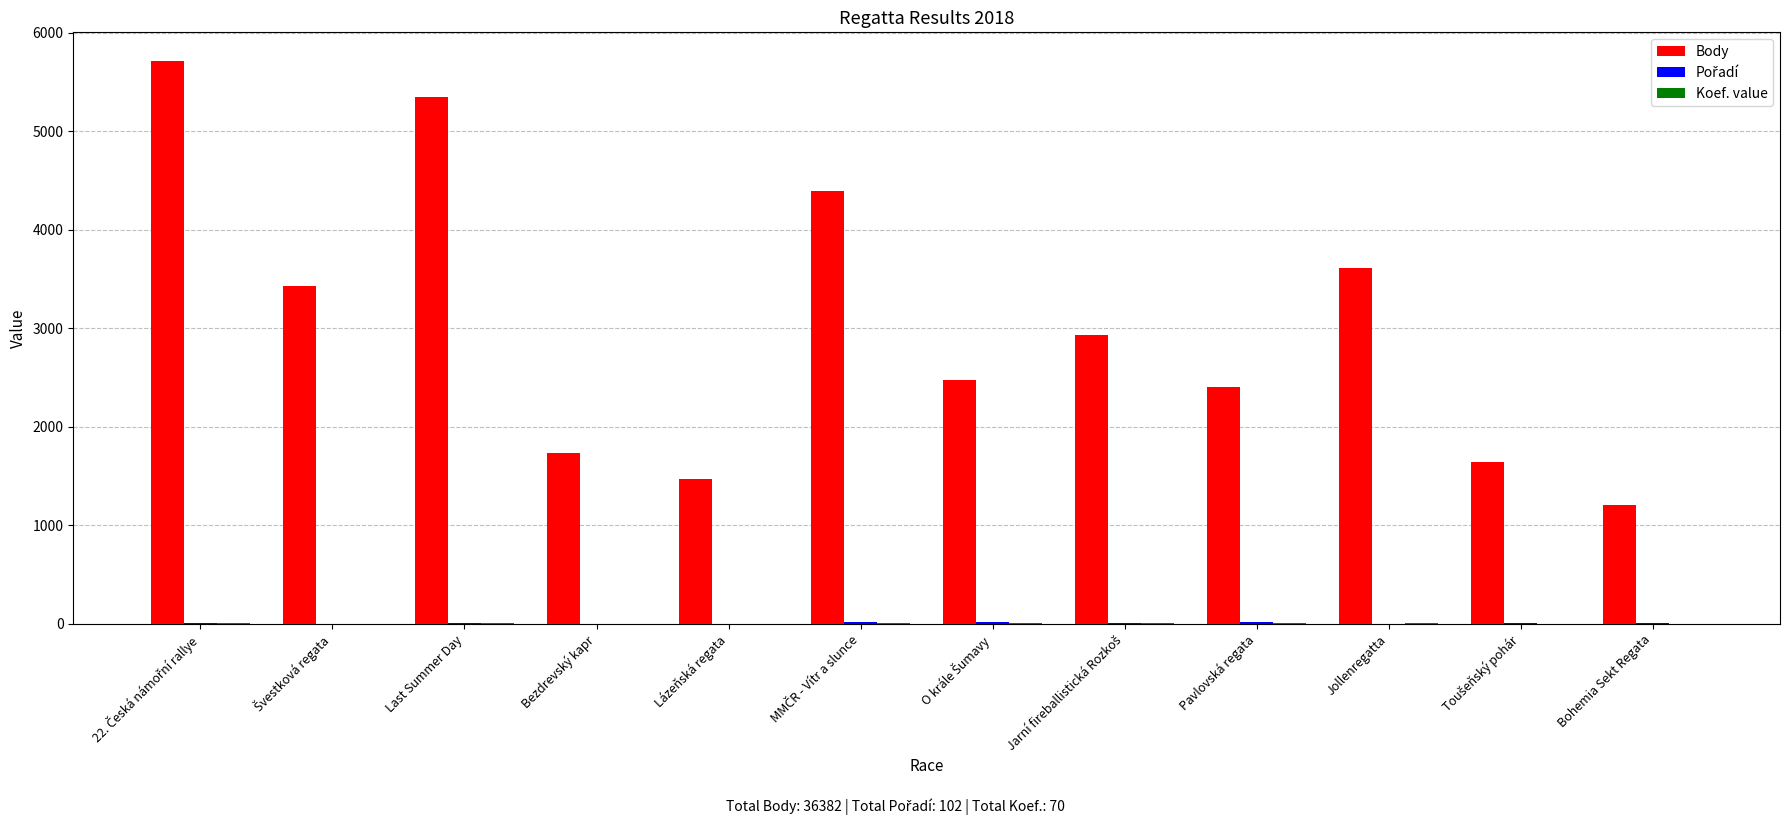

What is the sum of all Body values?

36382